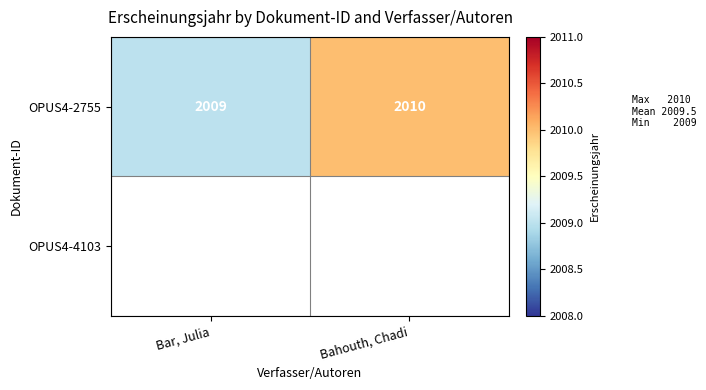

Which category has the lowest value in the OPUS4-2755 series?

Bar, Julia